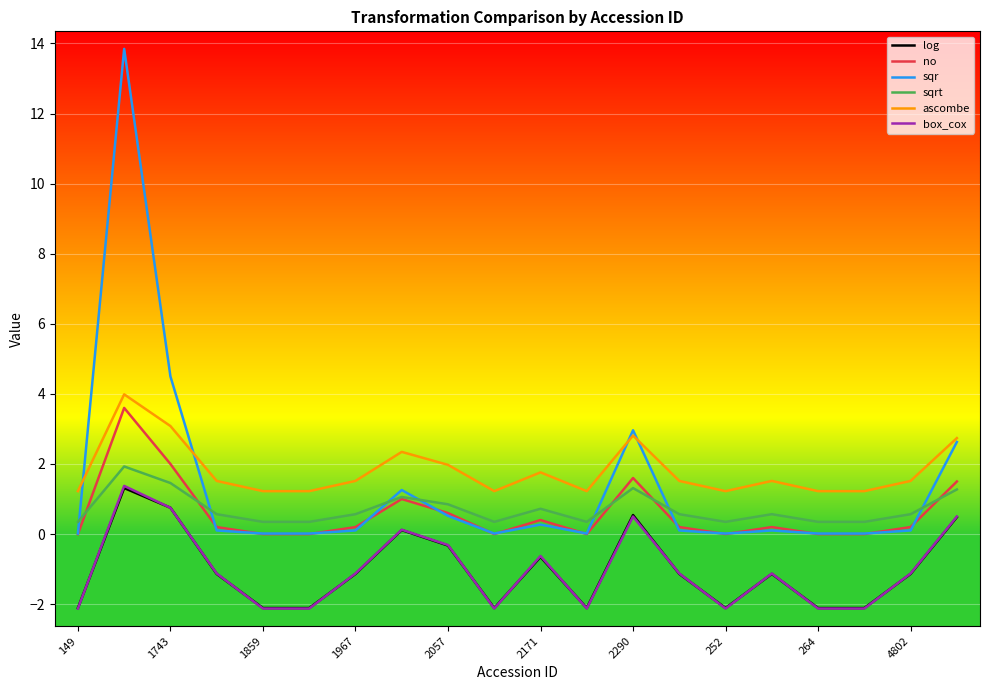

What is the smallest value displayed?

-2.1